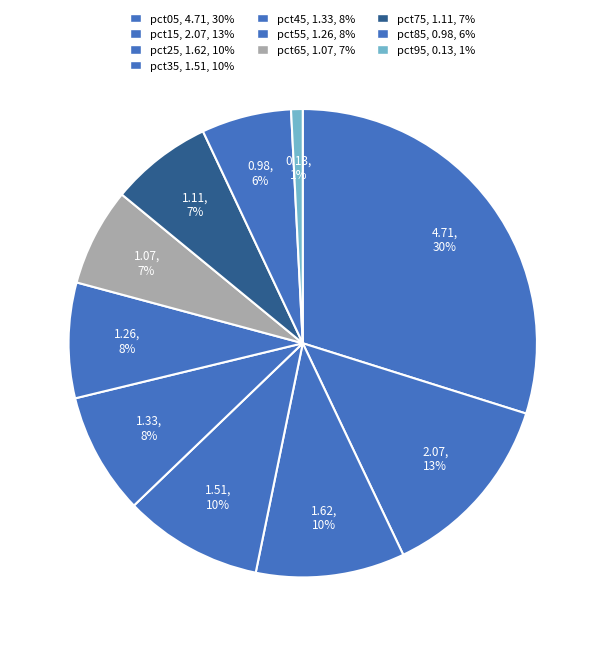

To the nearest percent, what is the average slice percentage?

10%